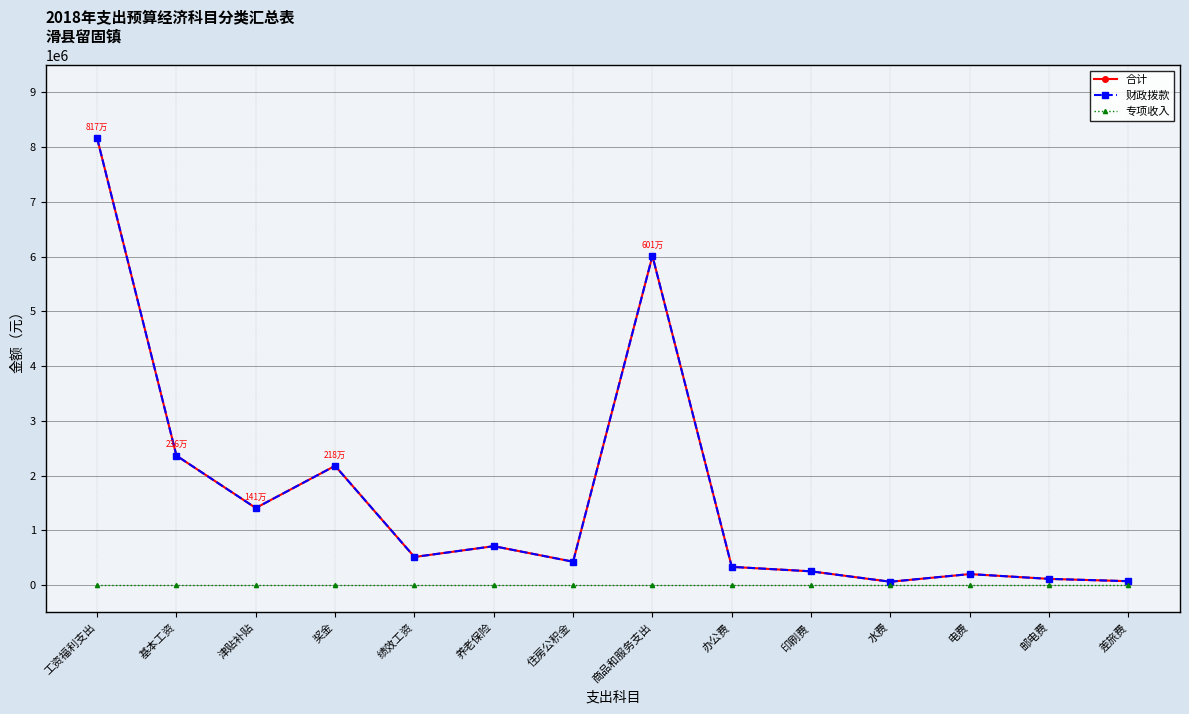

Rank the series by their maximum value, from highest to lowest.

合计, 财政拨款, 专项收入